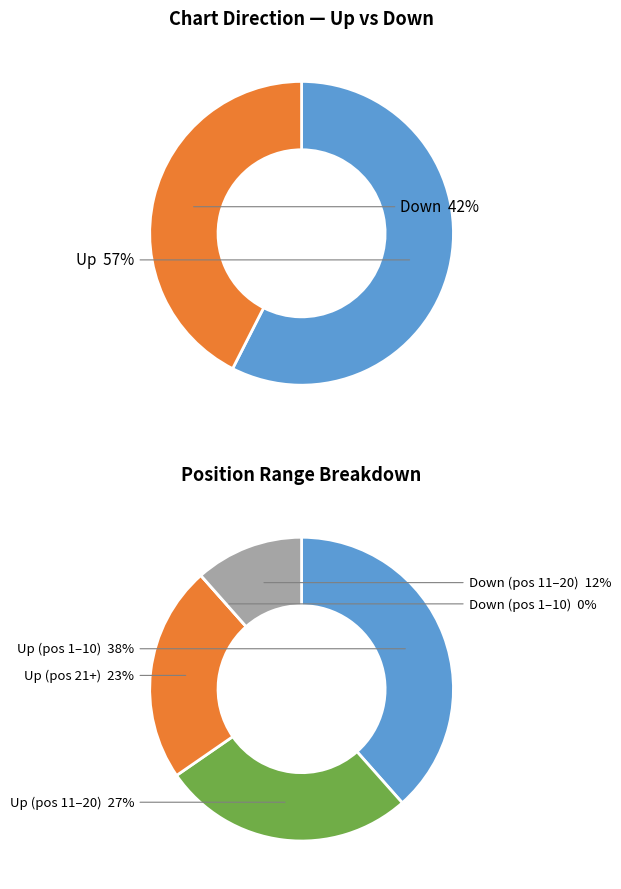

To the nearest percent, what is the combined percentage of down and up?

100%